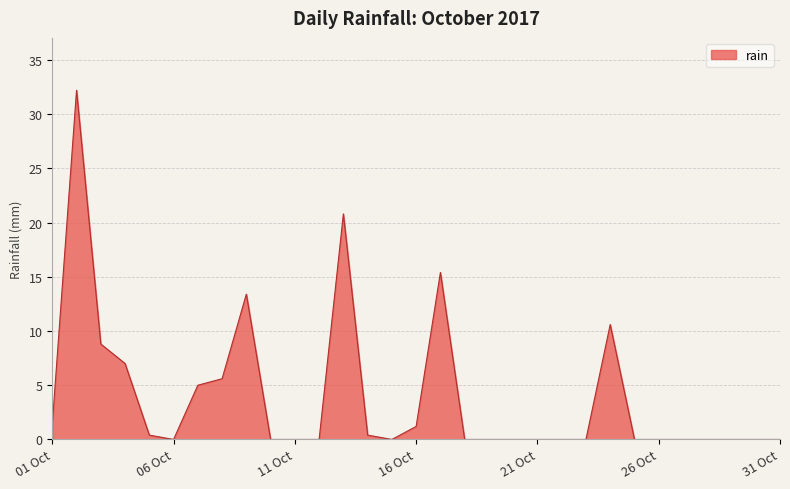

What is the difference between the maximum and second lowest values?

32.2